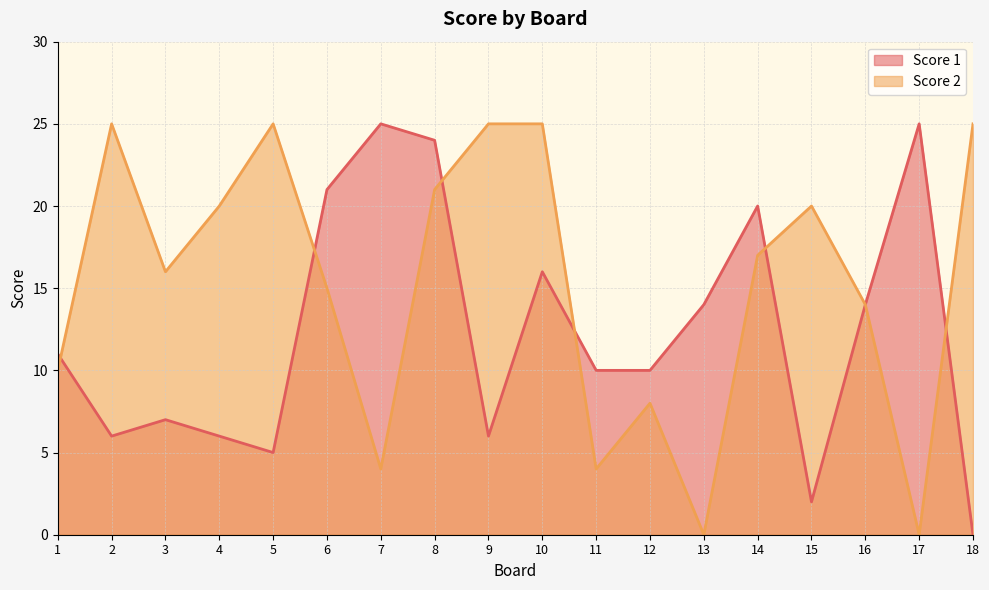

How many lines are shown in the chart?

2